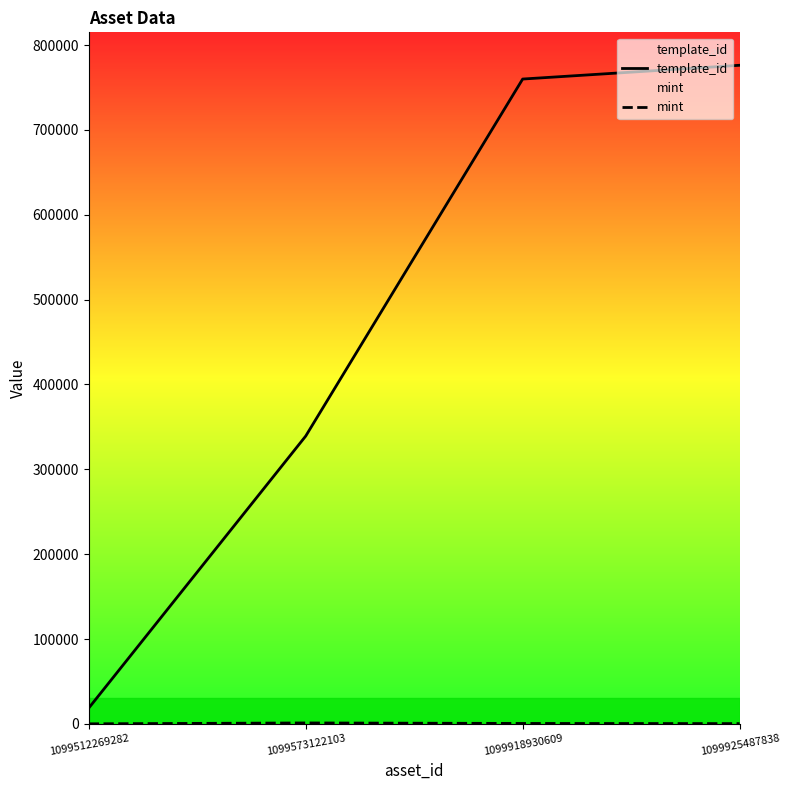

What is the difference between the second highest and minimum values in the template_id series?

741348